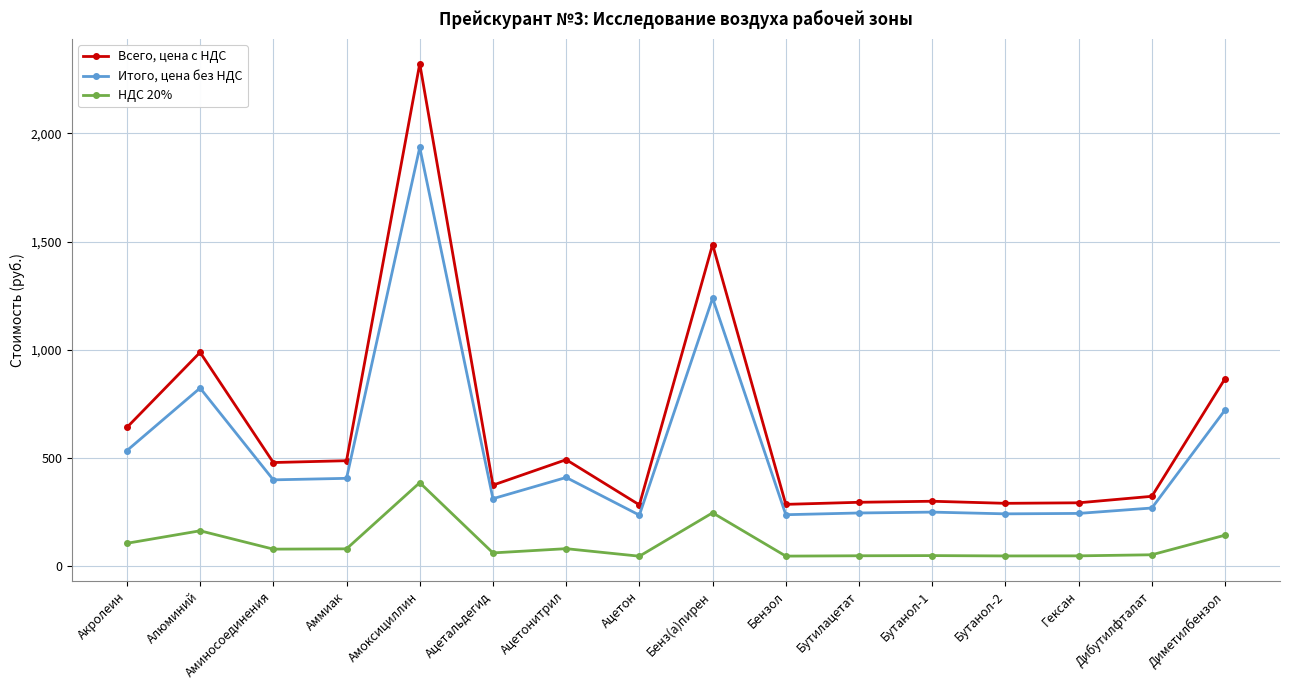

The value of Всего, цена с НДС at Алюминий is 988.8. True or false?

True